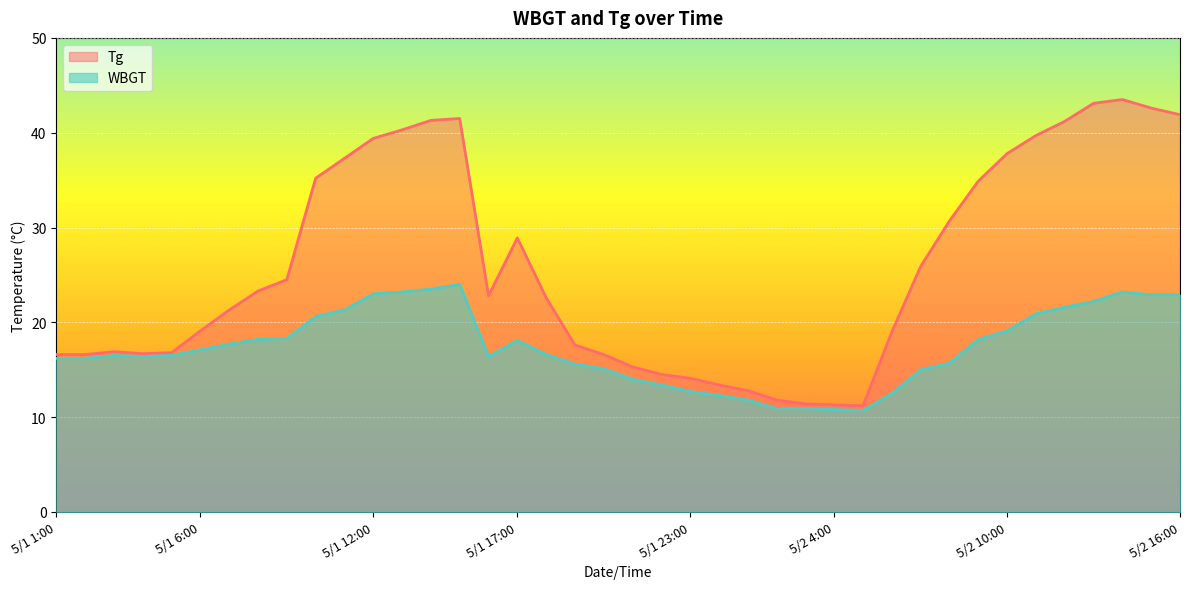

Reading left to right, extract all data points from this chart.

Tg: 16.6	16.6	16.9	16.7	16.8	19.1	21.3	23.3	24.5	35.2	37.3	39.4	40.3	41.3	41.5	22.8	28.9	22.6	17.6	16.6	15.3	14.5	14.1	13.4	12.8	11.8	11.4	11.3	11.2	19.0	25.9	30.7	34.9	37.8	39.7	41.2	43.1	43.5	42.6	41.9
WBGT: 16.2	16.2	16.5	16.4	16.5	17.1	17.7	18.2	18.3	20.6	21.3	23.0	23.2	23.5	24.0	16.4	18.1	16.6	15.6	15.1	14.0	13.4	12.7	12.3	11.8	10.9	10.9	10.8	10.7	12.5	15.0	15.7	18.2	19.1	20.9	21.6	22.2	23.2	22.9	22.9